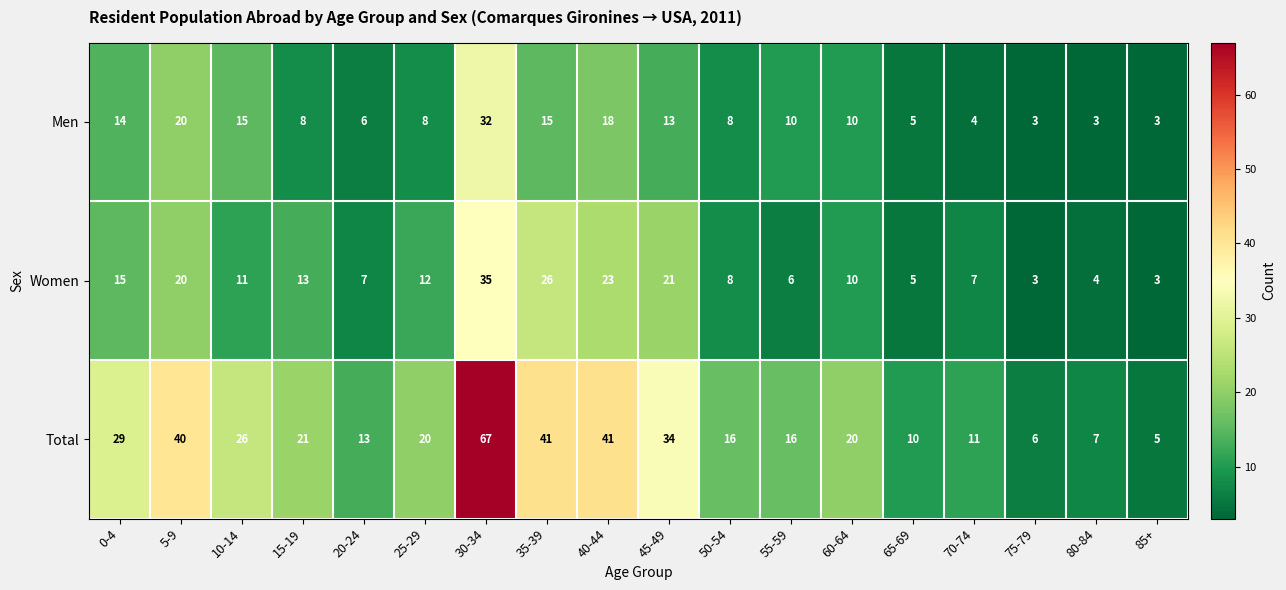

What is the difference between the Total values at 35-39 and 80-84?

34